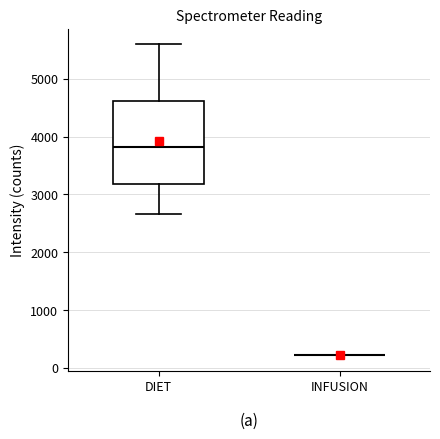

Comparing the boxes themselves (not the whiskers), which one is the tallest?

DIET